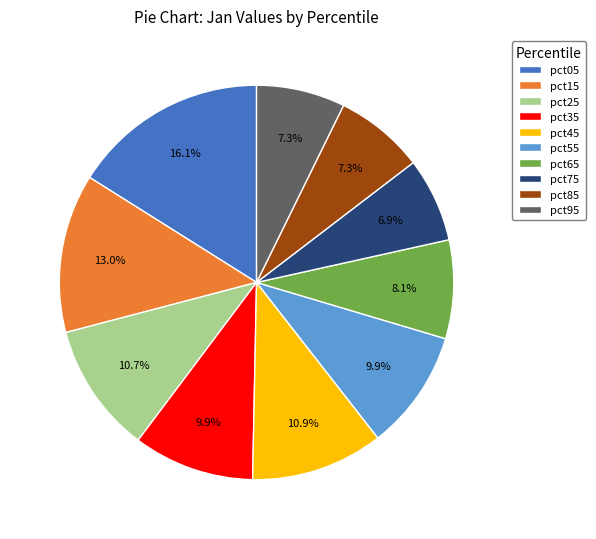

Between pct85 and pct55, which is larger?

pct55